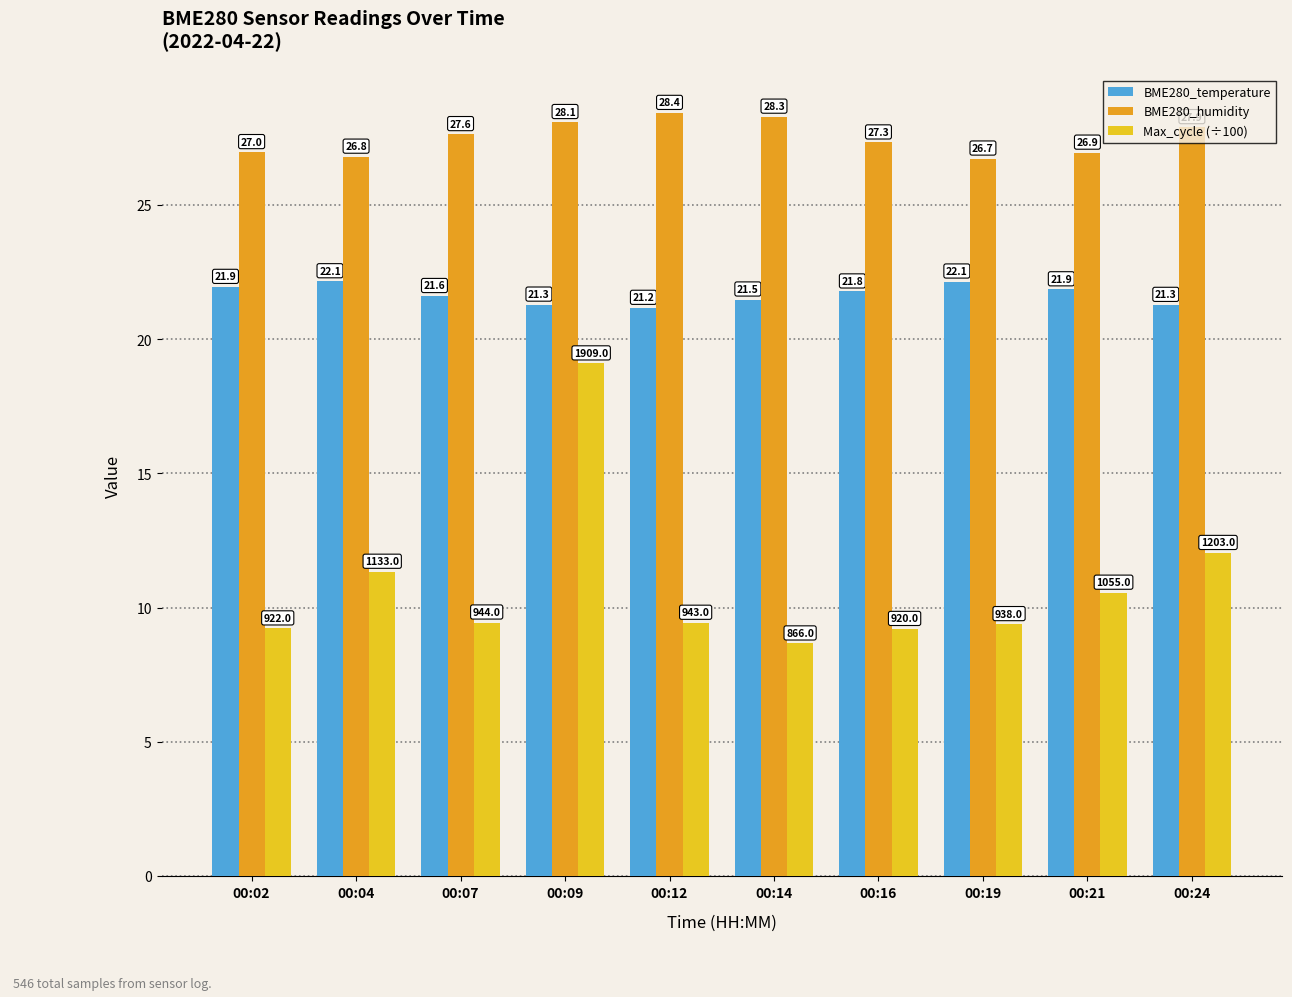

The BME280_humidity series shows 26.7 at 00:19. True or false?

True